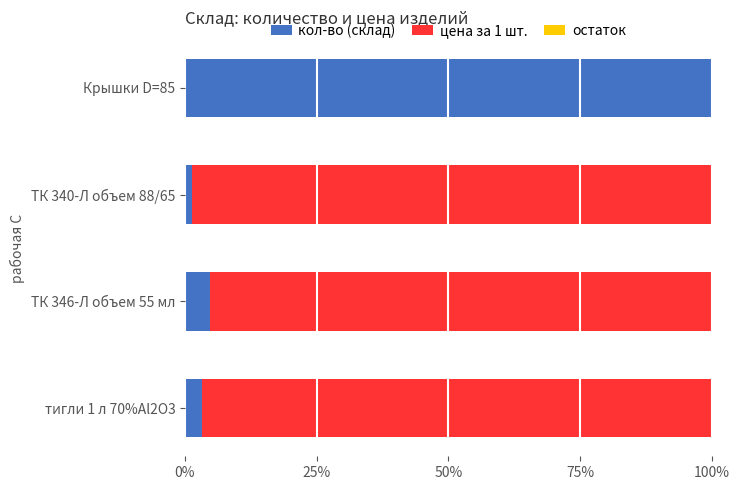

What is the maximum value for кол-во (склад)?

100.0